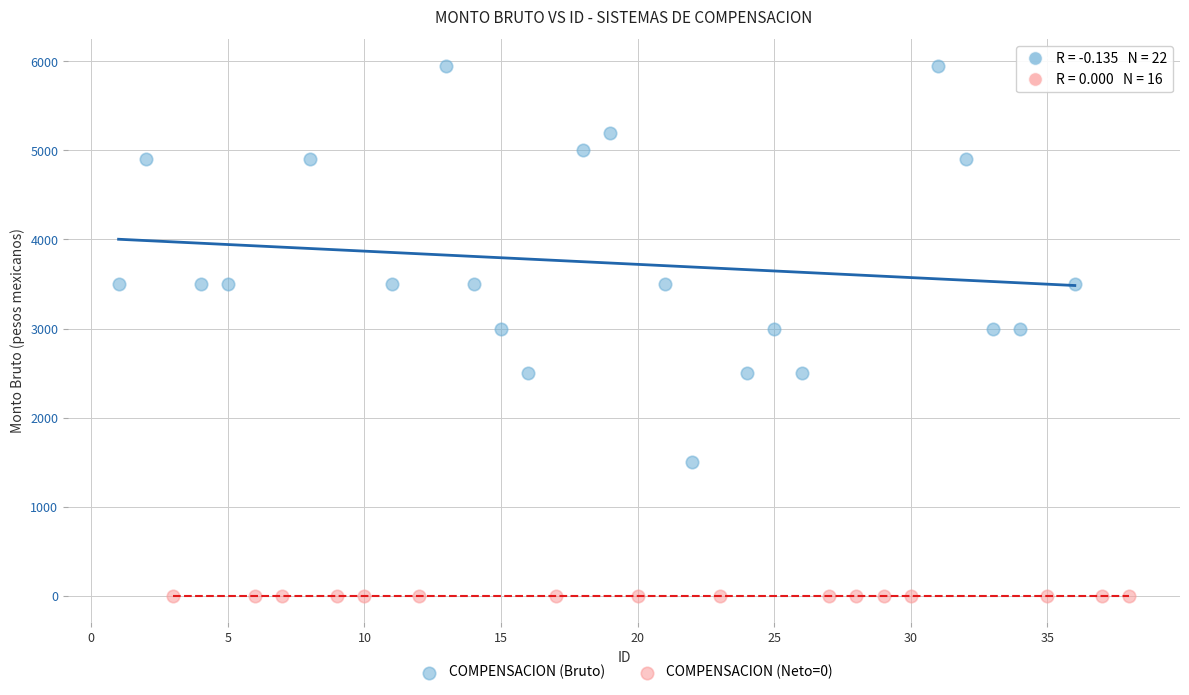

Which series reaches the maximum Y coordinate?

COMPENSACION (Bruto)